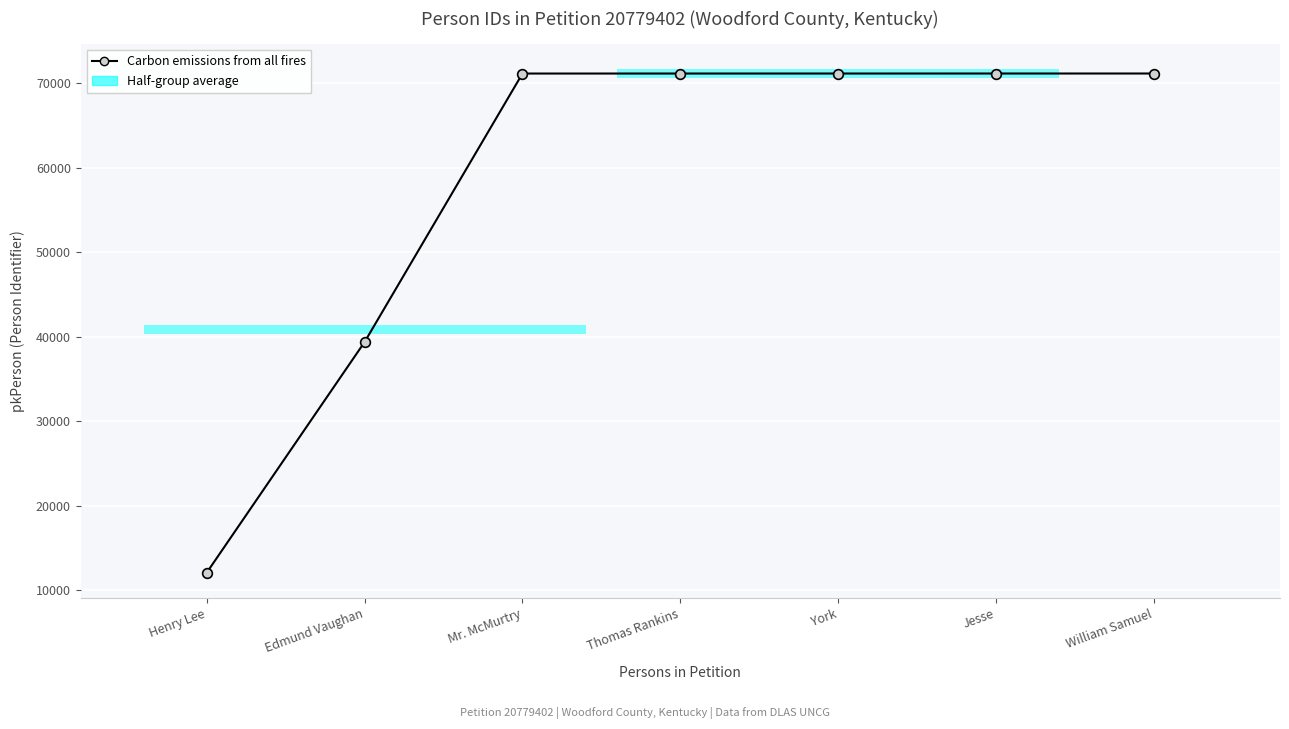

The chart shows a value of 12109 at Henry Lee. True or false?

True